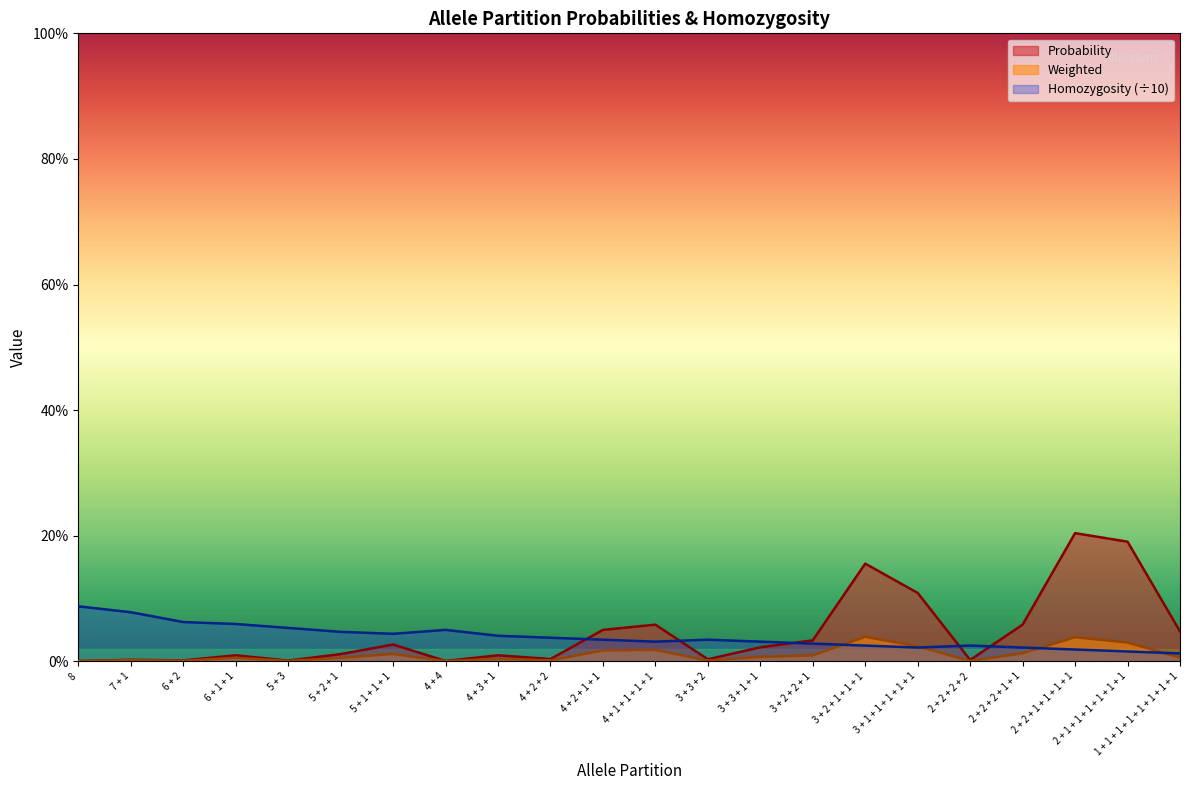

What are all the series names shown in the legend?

Probability, Weighted, Homozygosity (÷10)